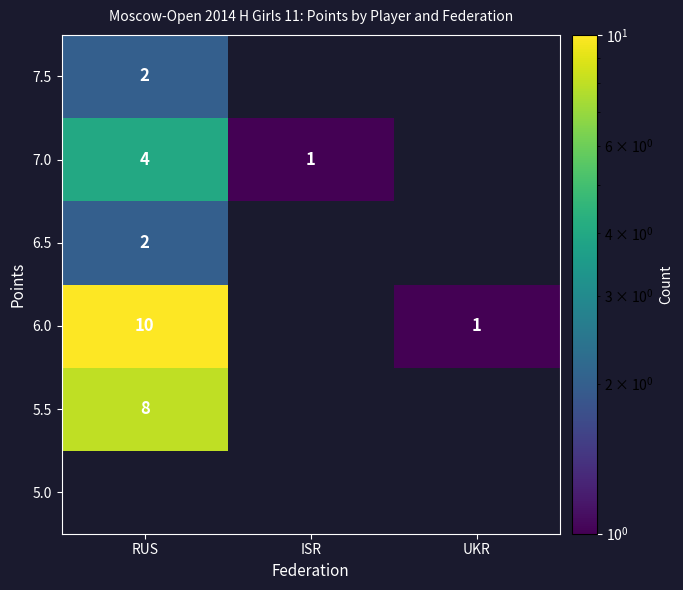

The value of 7.5 at RUS is 2. True or false?

True